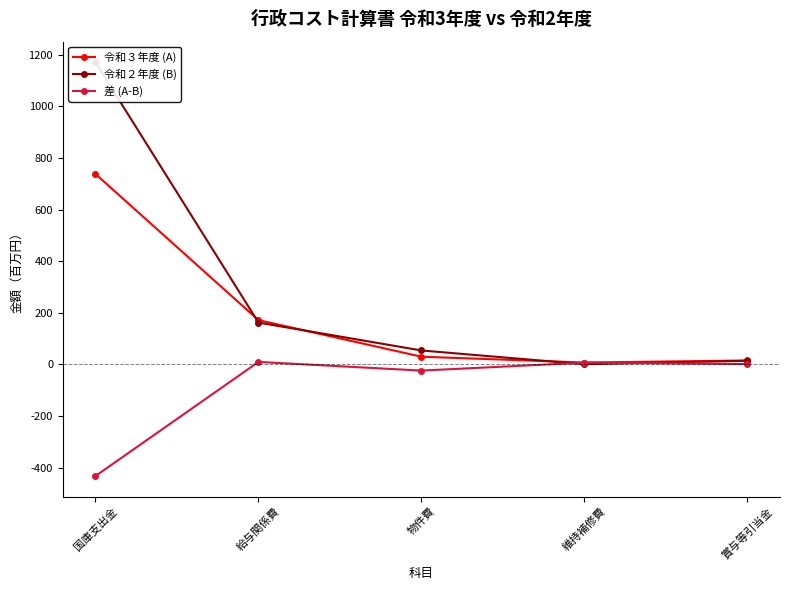

What is the maximum value for 令和３年度 (A)?

738.1